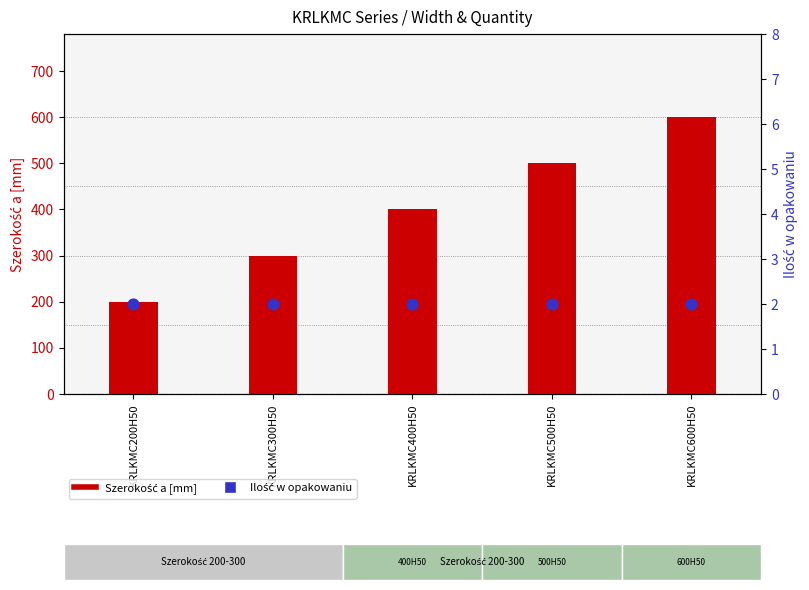

At how many categories does at least one series exceed 420?

2